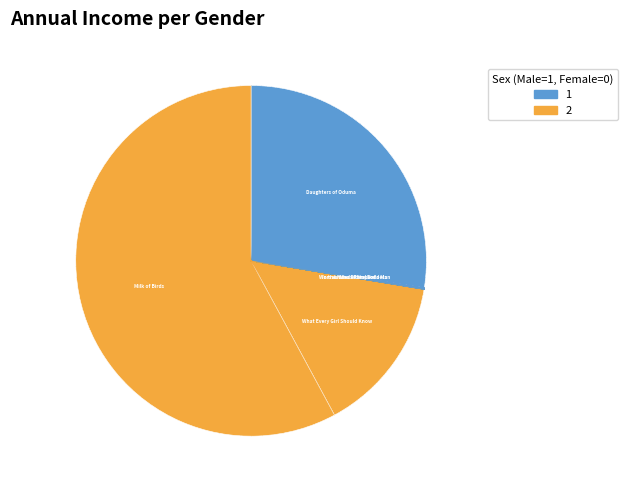

Which category has the smallest portion of the pie?

In the Hand of the Goddess